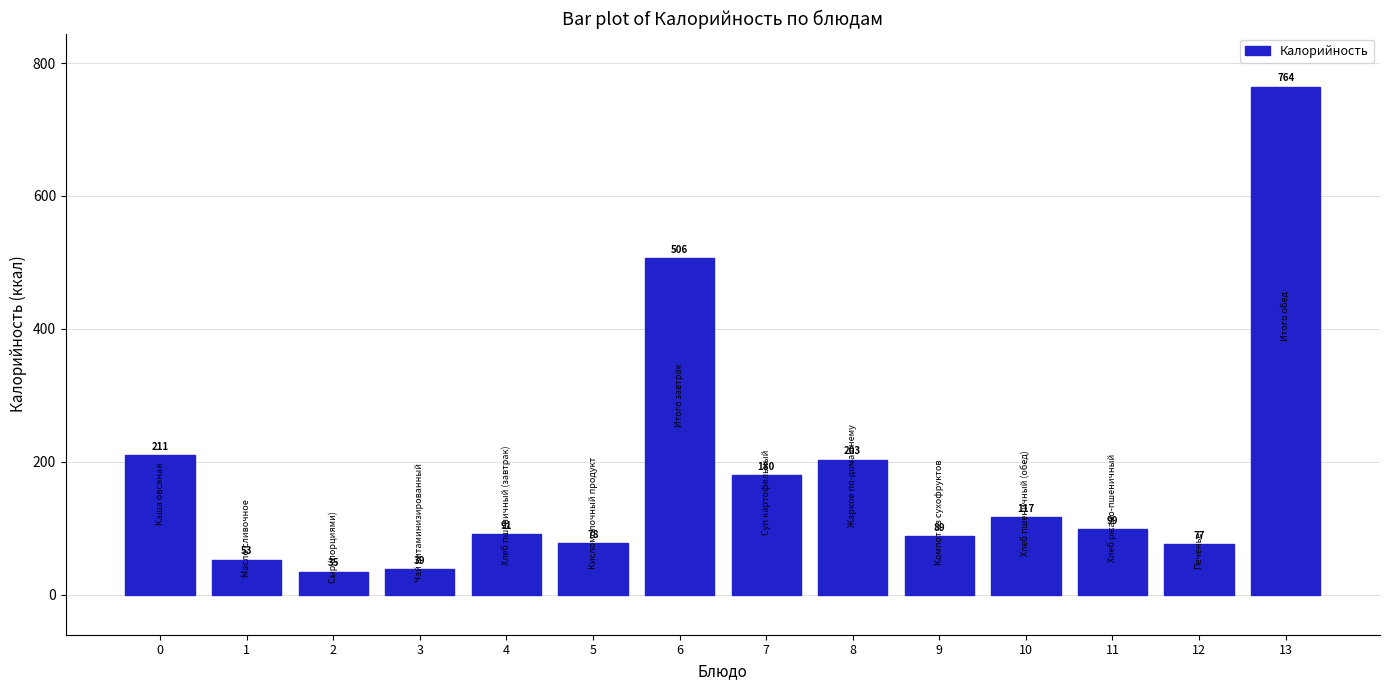

Rank the categories by value from highest to lowest.

13, 6, 0, 8, 7, 10, 11, 4, 9, 5, 12, 1, 3, 2